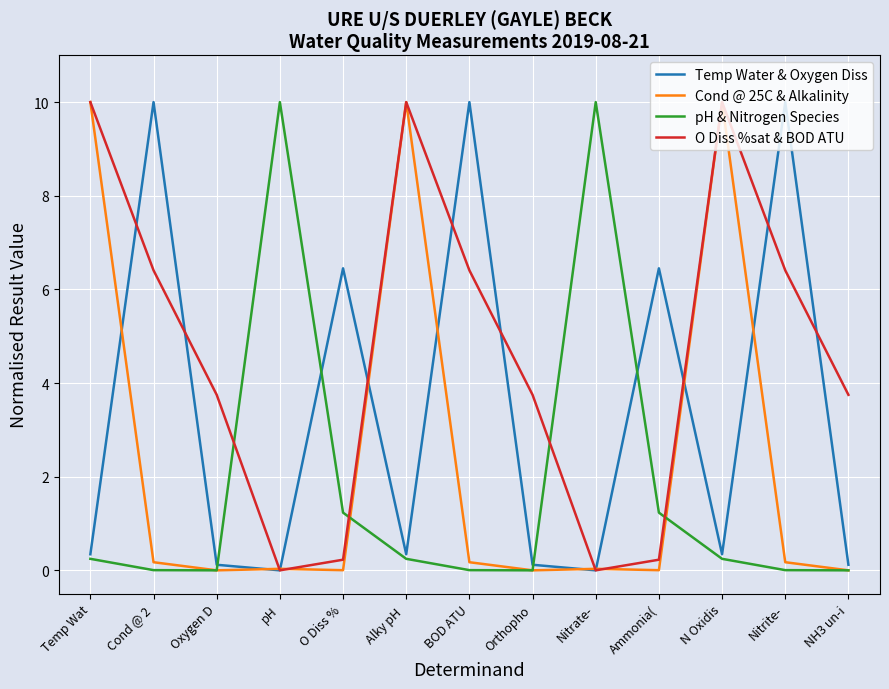

How many series are shown in this chart?

4